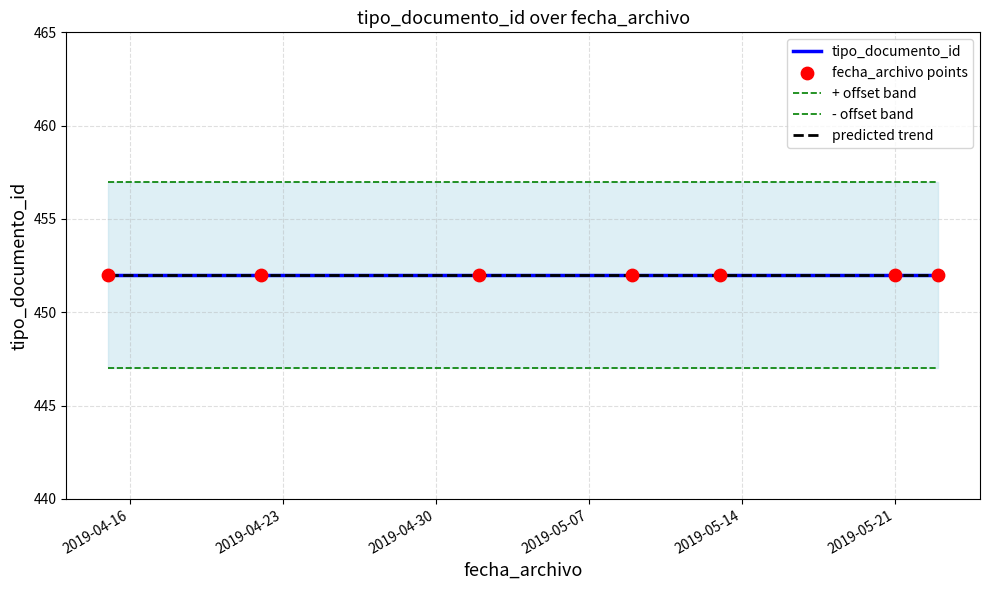

Which series reaches the minimum Y coordinate?

- offset band